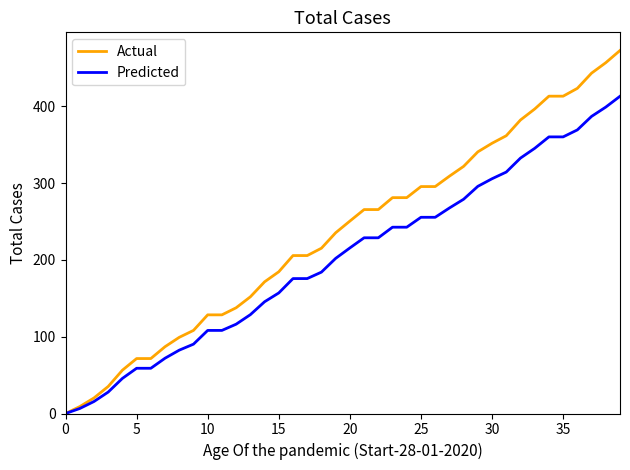

At how many categories does at least one series exceed 6?

39